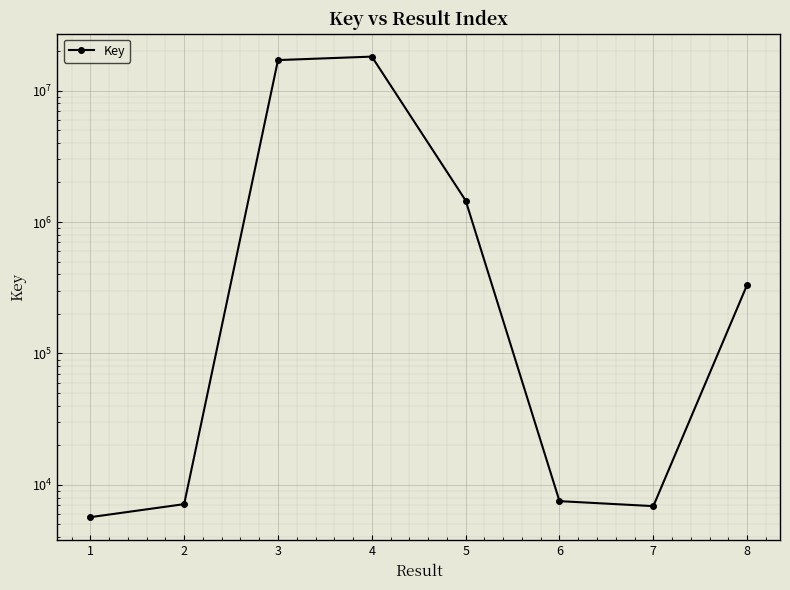

Which label corresponds to the smallest value in the chart?

1